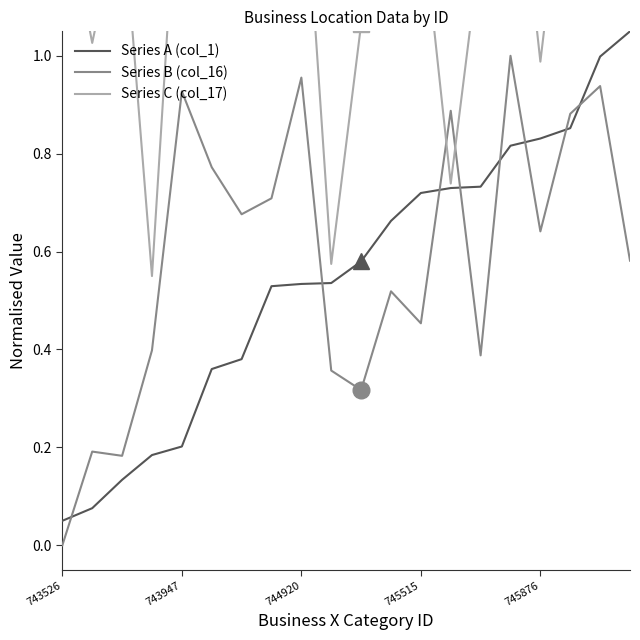

The value of Series C (col_17) at 743526 is 1.3. True or false?

True